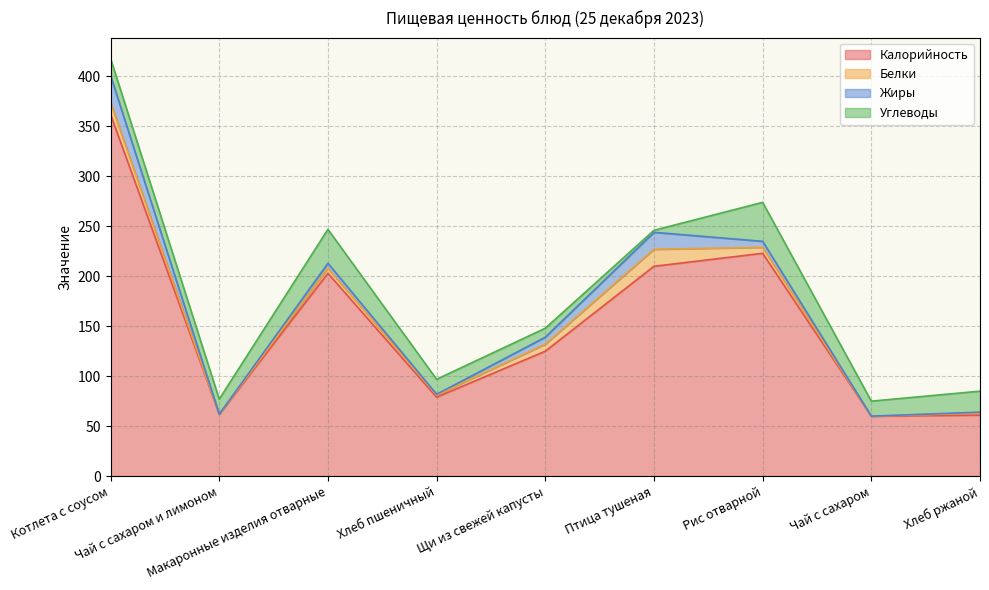

What is the value of the Углеводы point at the 1st from the left?

17.0